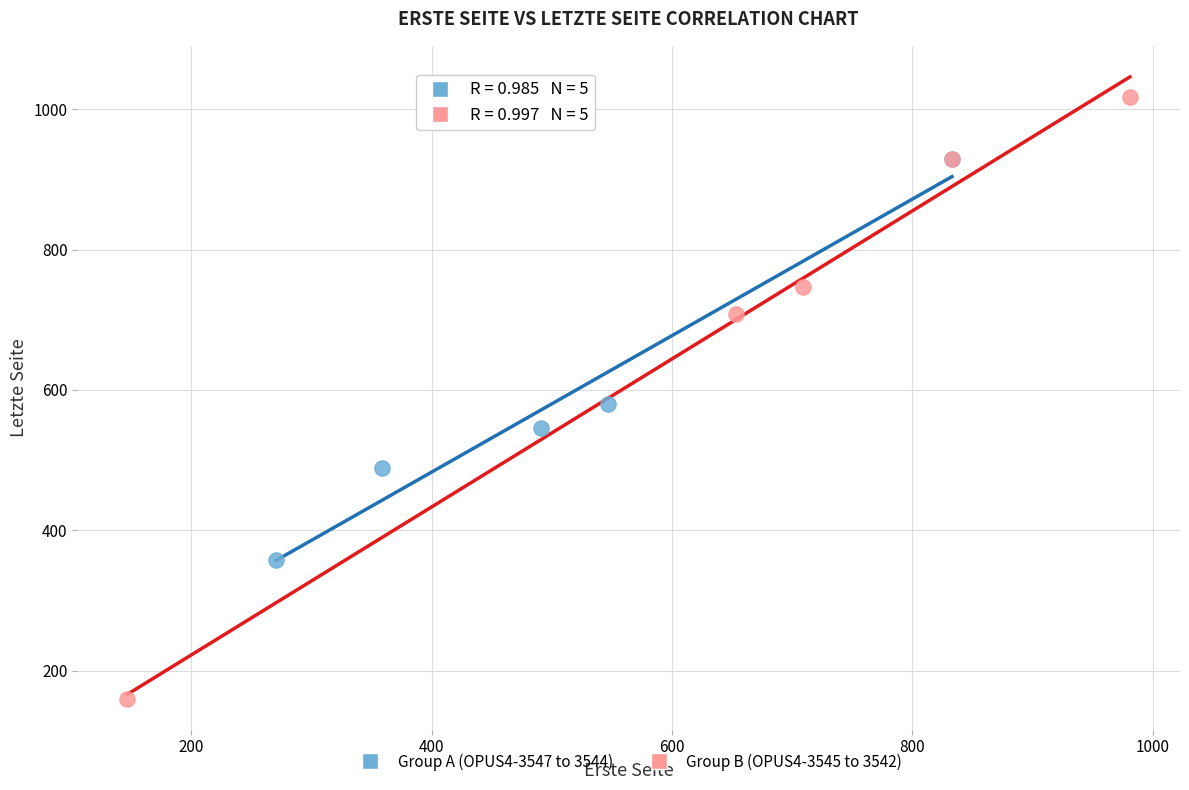

Which series has the largest Y range (max minus min)?

Group B (OPUS4-3545 to 3542)